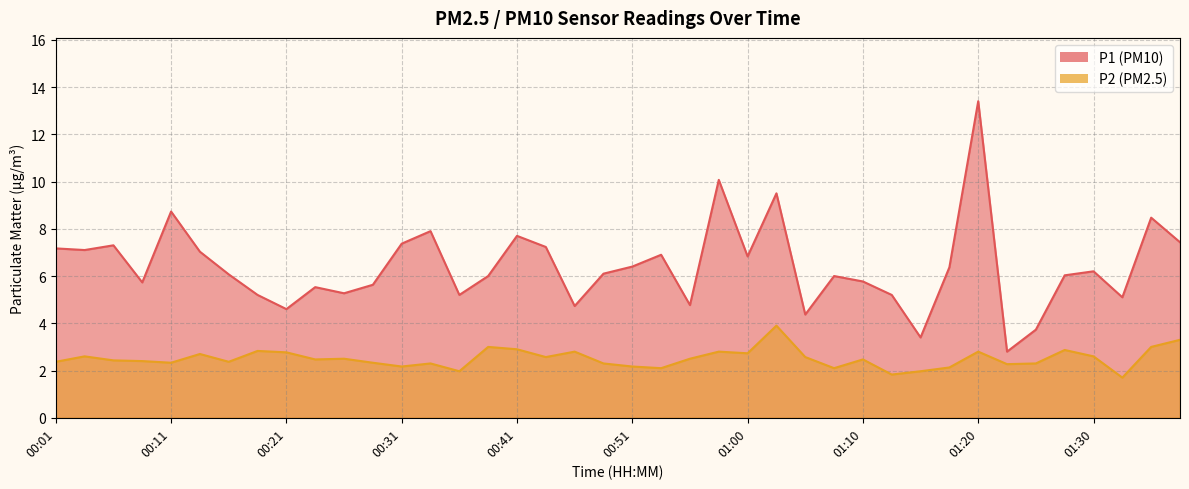

Between 00:48 and 01:35, which series saw the biggest shift?

P1